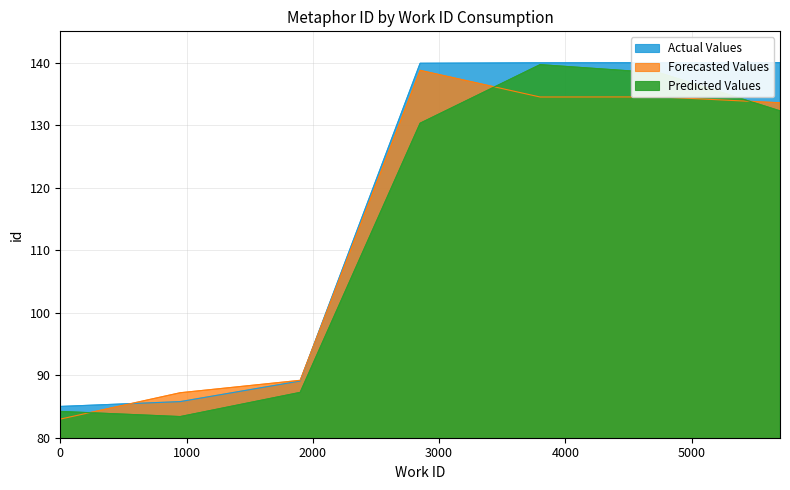

What are all the series names shown in the legend?

Actual Values, Forecasted Values, Predicted Values